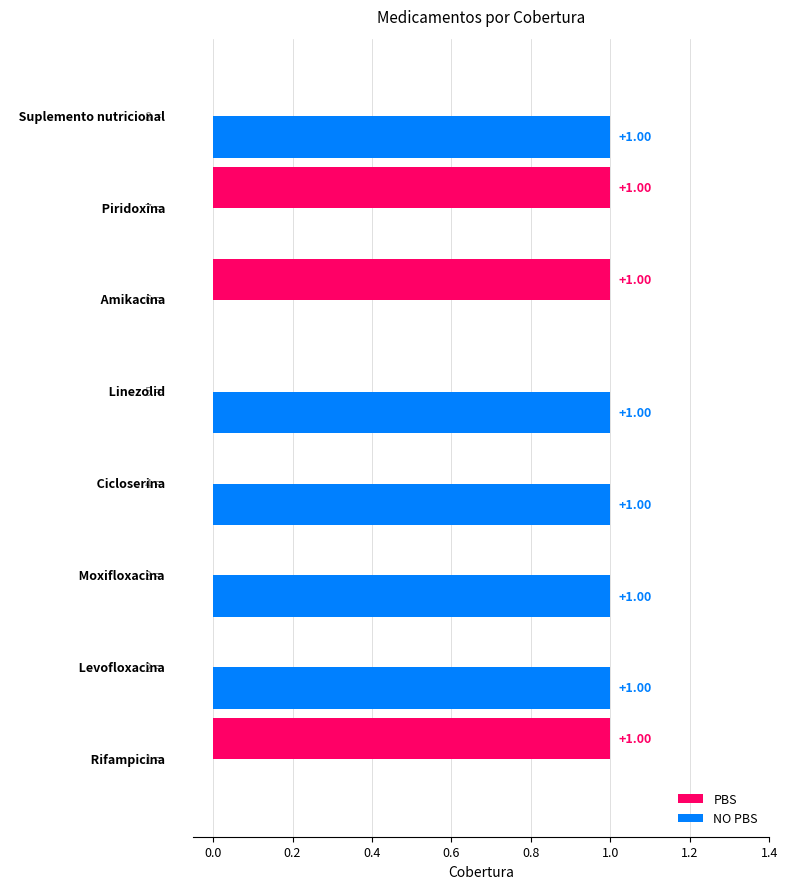

What is the sum of all PBS values?

3